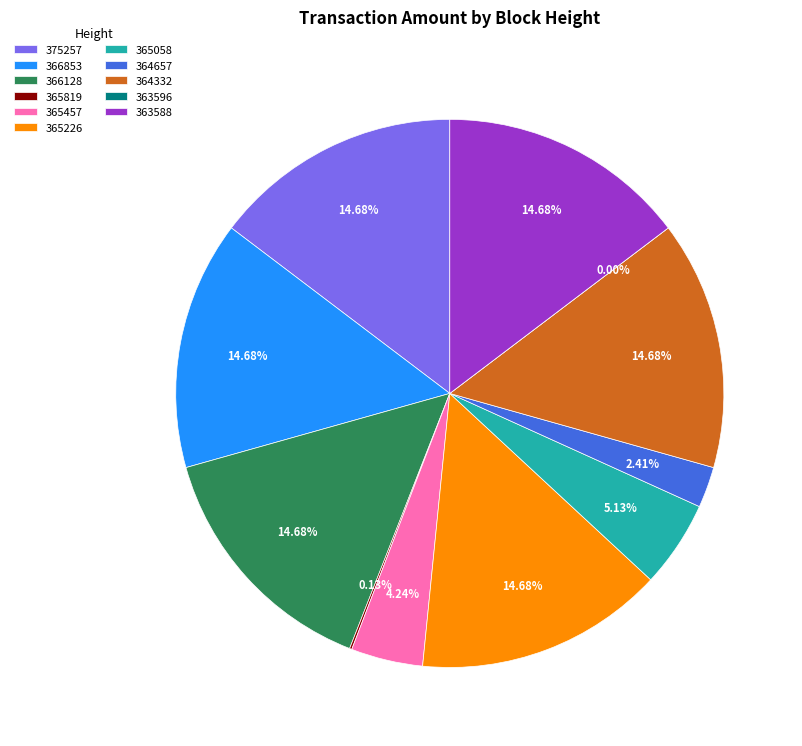

The 375257 slice represents 15% of the pie. True or false?

True